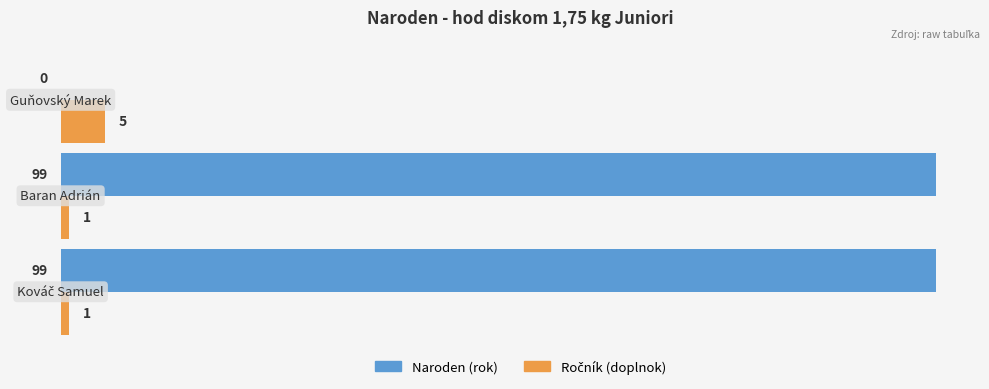

What is the maximum value shown in the chart?

99